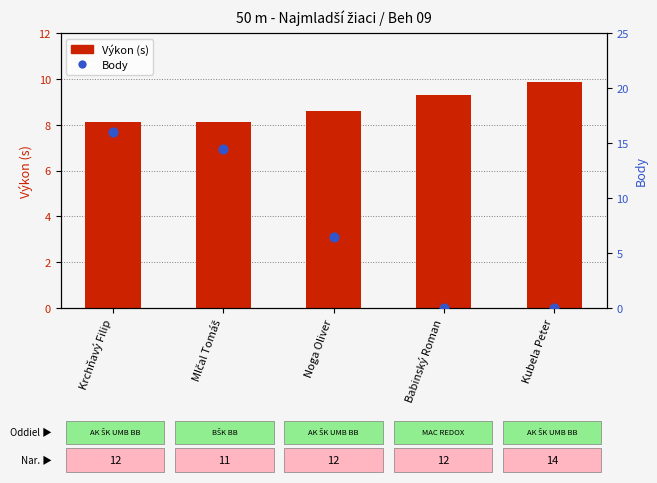

What is the total value across all series at Babinský Roman?

9.3